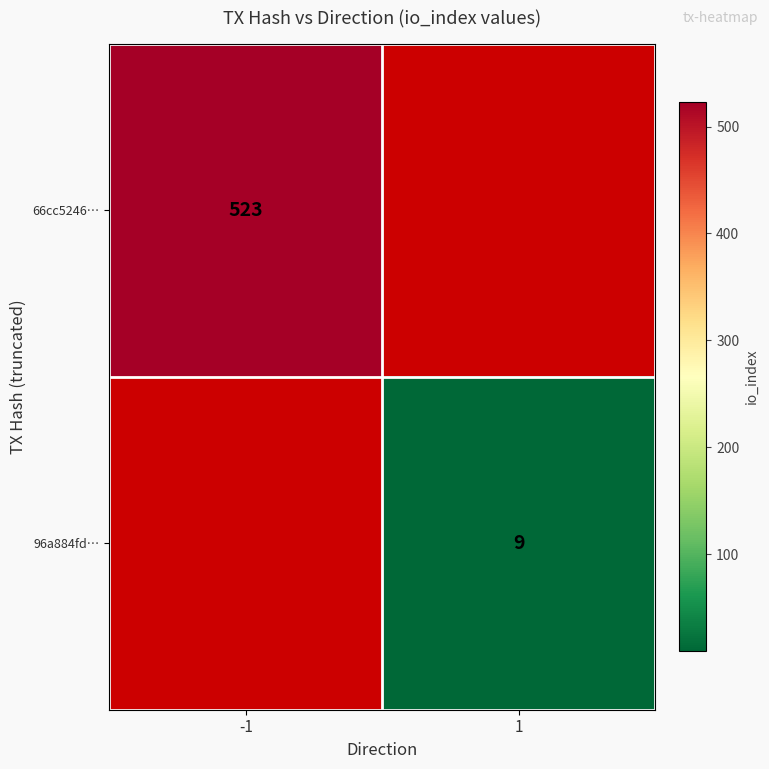

Count the number of categories in the chart.

2